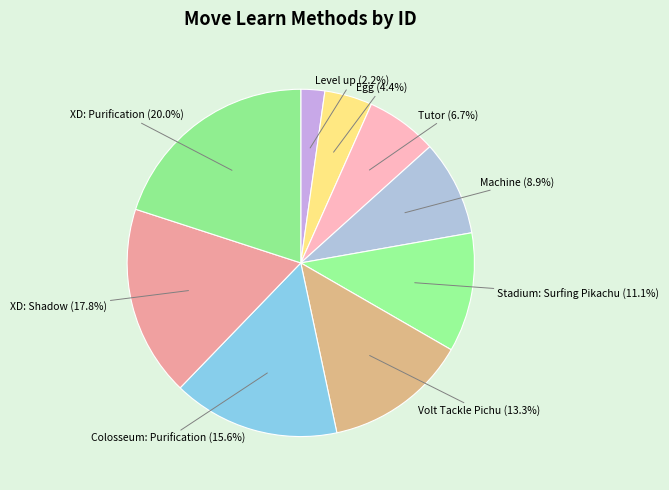

Is it true that Volt Tackle Pichu is 13% of the pie?

True